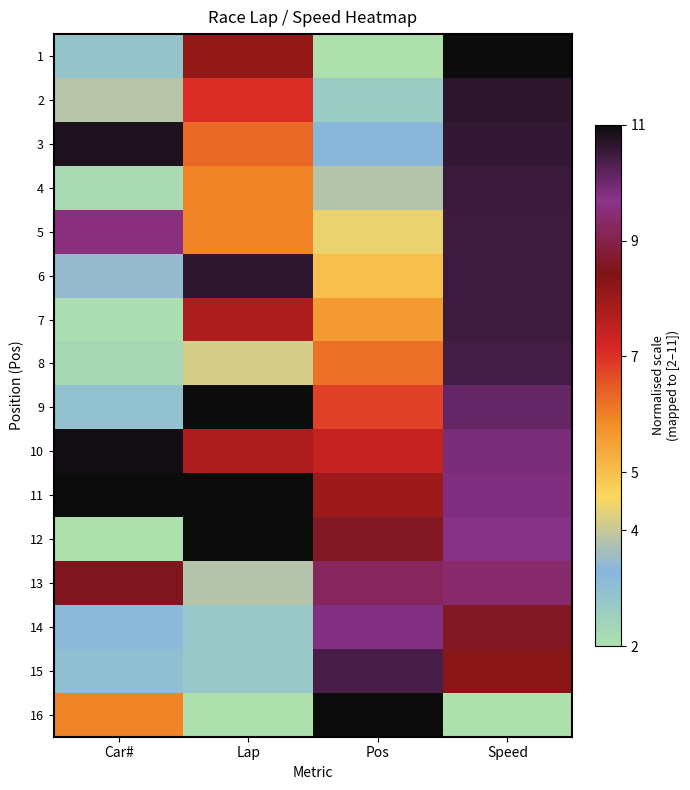

Which category has the lowest value across all series?

Pos